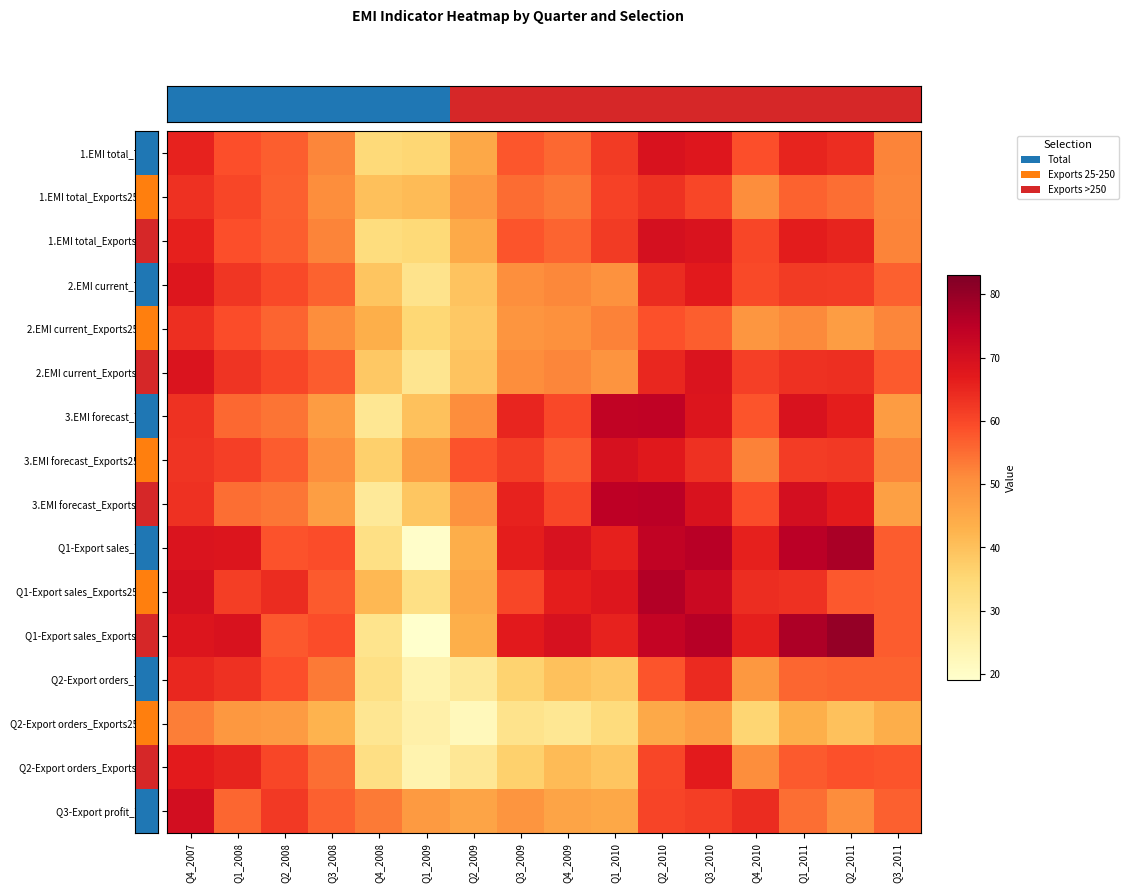

Which has a higher value, Q3_2008 or Q1_2010?

Q1_2010